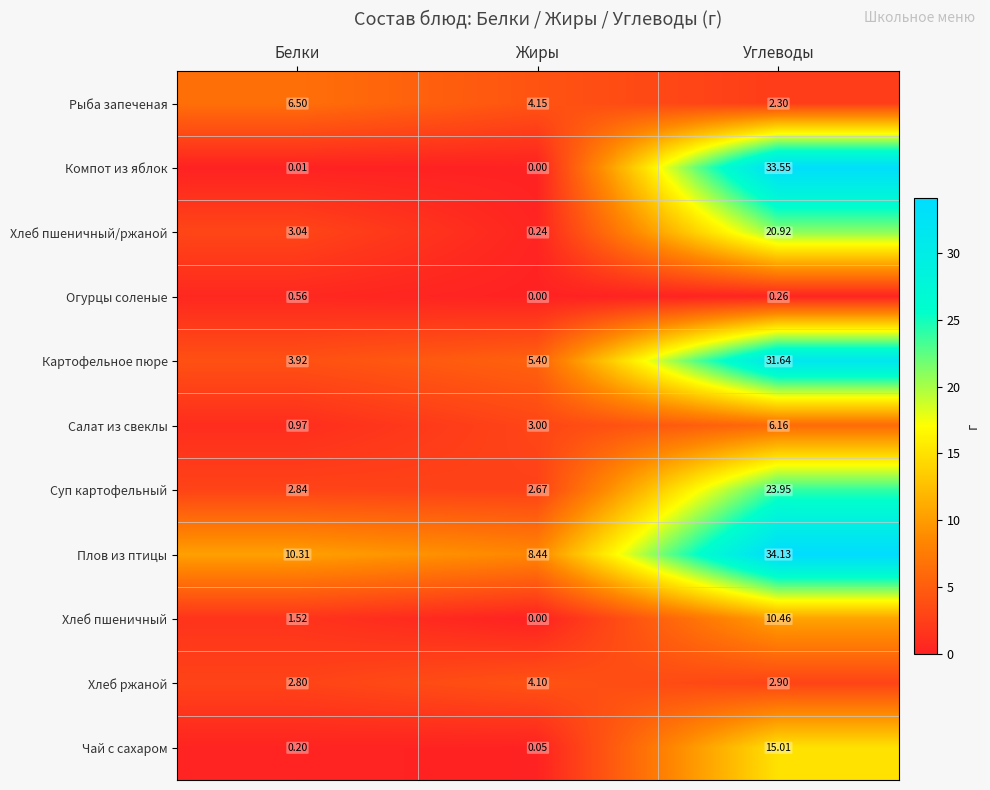

Which series has the largest total across all categories?

Плов из птицы